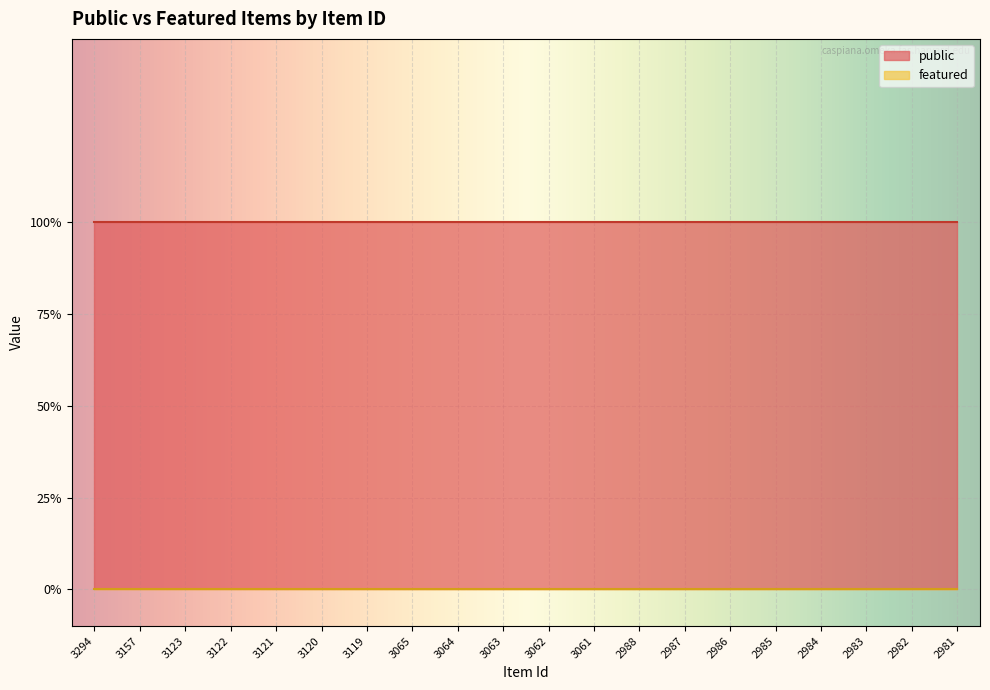

Is the value of public at 3123 greater than the value of featured at 2986?

Yes